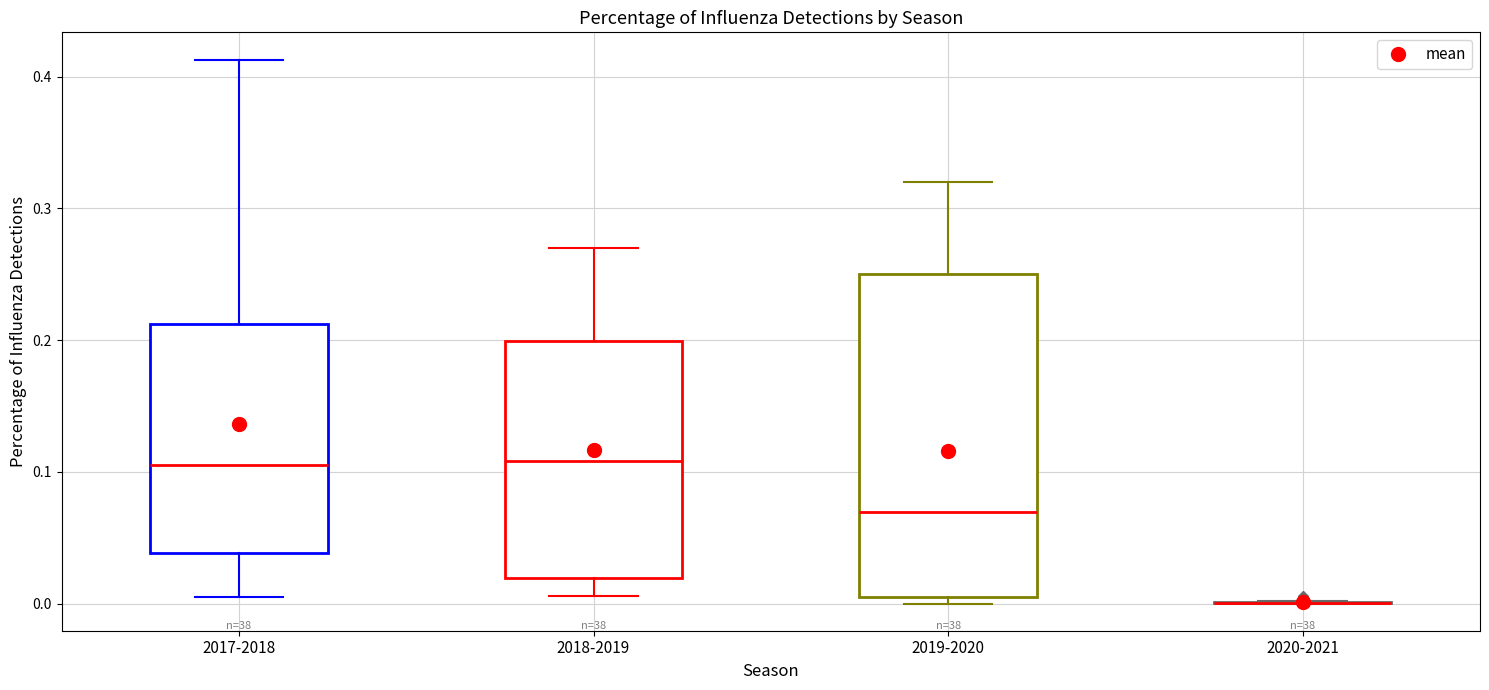

Reading left to right, read every box against the y-axis: the position of its median line, the range the box covers, and the ends of its whiskers. The values are not printed on the chart, so give them approximately, as read against the axis.

2017-2018: median 0.10, box 0.04 to 0.21, whiskers 0.00 to 0.41
2018-2019: median 0.11, box 0.02 to 0.20, whiskers 0.01 to 0.27
2019-2020: median 0.07, box 0.01 to 0.25, whiskers 0.00 to 0.32
2020-2021: box collapsed to a line at 0.00, whiskers 0.00 to 0.00